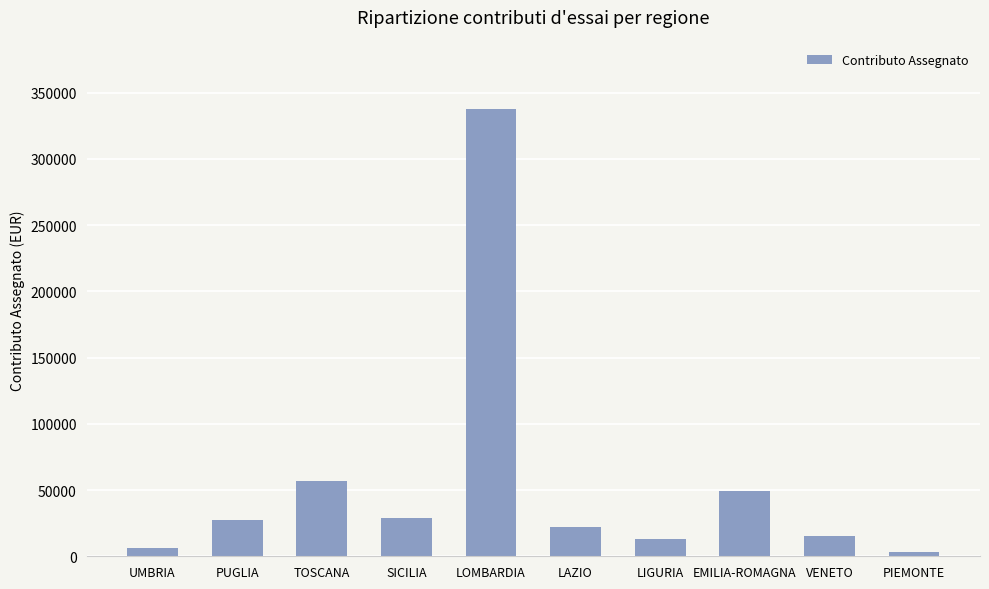

What is the greatest value displayed?

337371